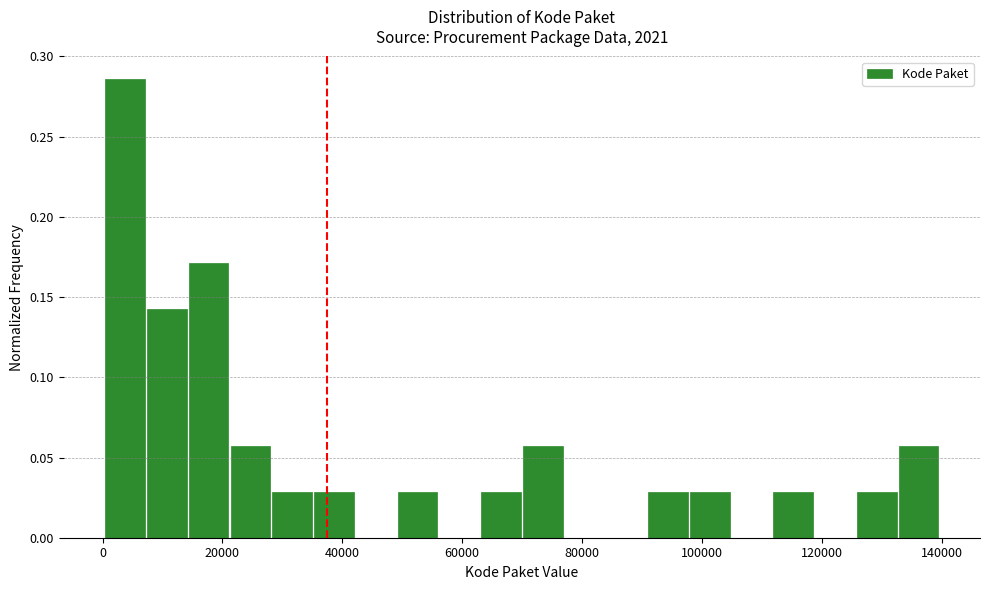

Read against the x-axis, roughly where is the centre of the tallest bar?

4000